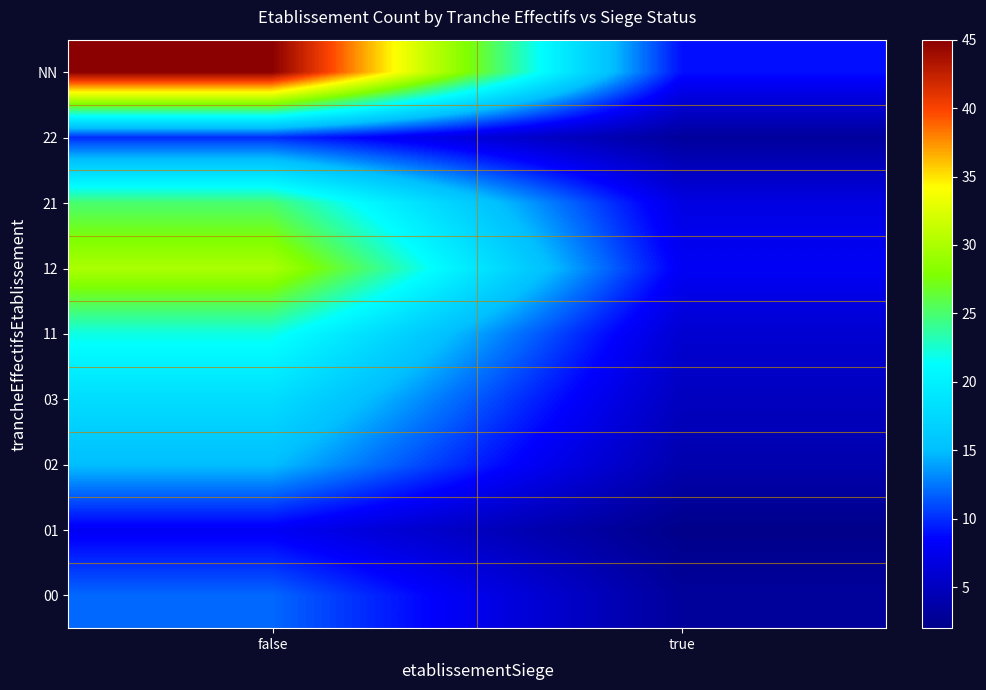

Which series has the largest total across all categories?

NN